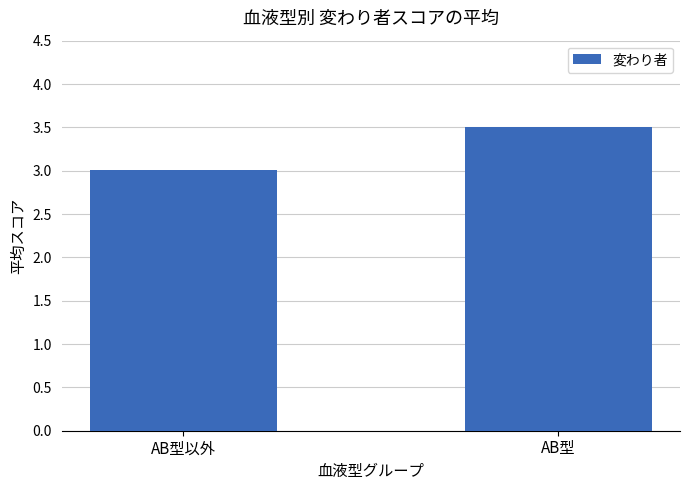

The chart shows a value of 3.5 at AB型. True or false?

True